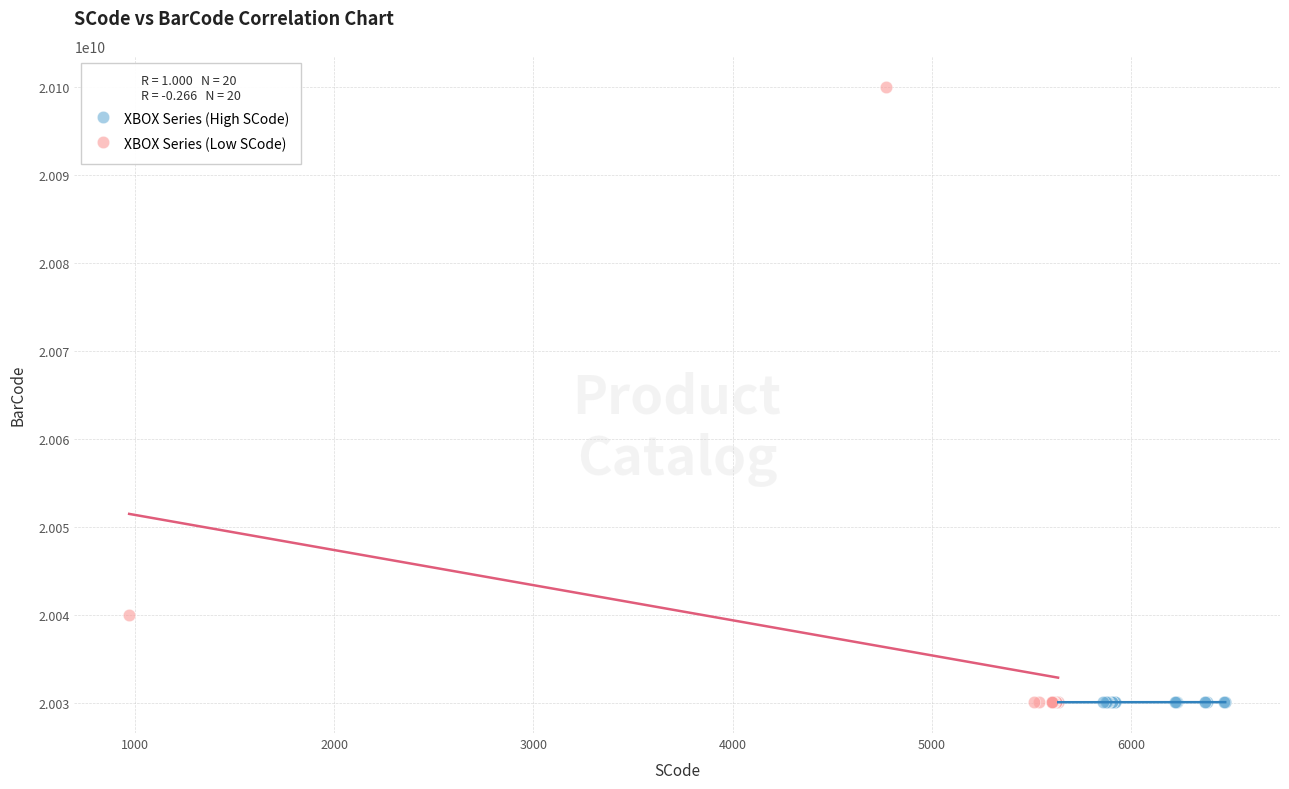

Which series has the widest spread of Y values?

XBOX Series (Low SCode)